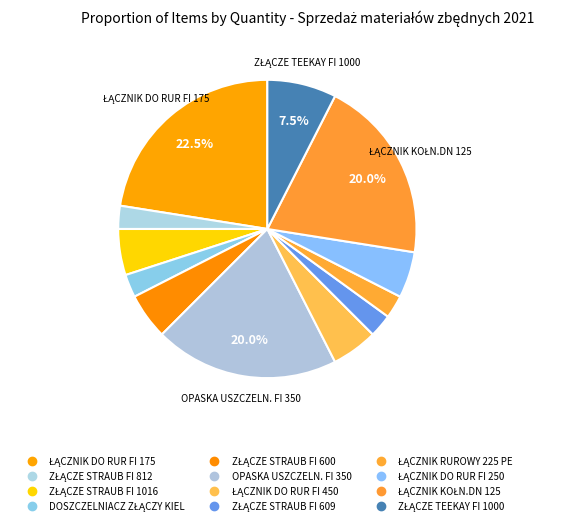

To the nearest percent, what is the combined percentage of ZŁĄCZE STRAUB FI 1016 and ŁĄCZNIK DO RUR FI 175?

28%